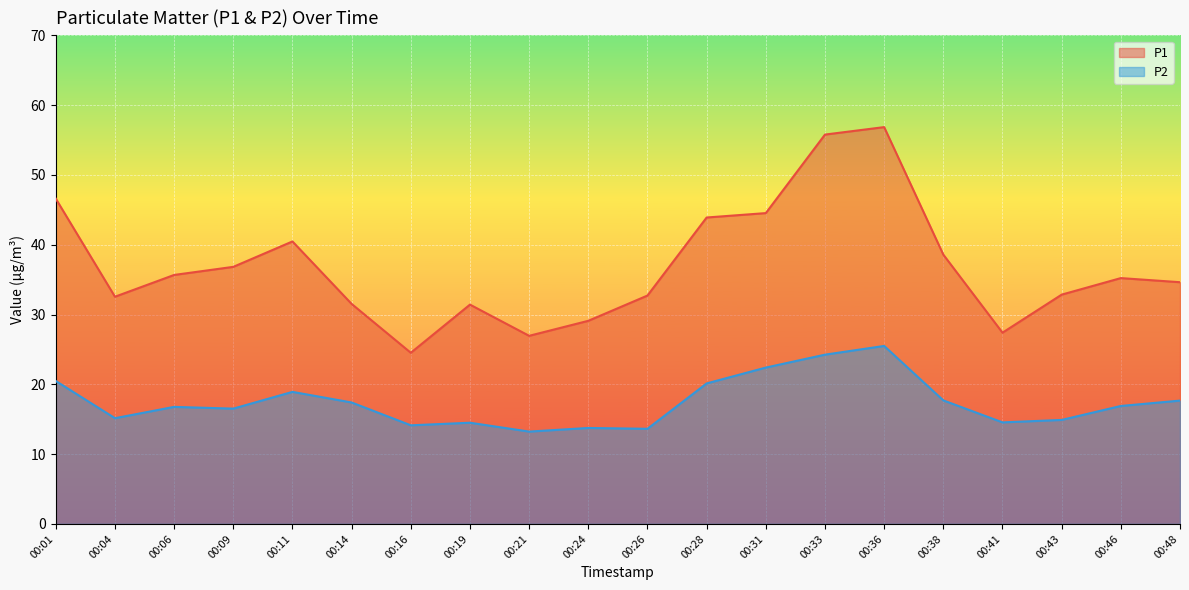

Where does the P2 series first go above 16?

00:01